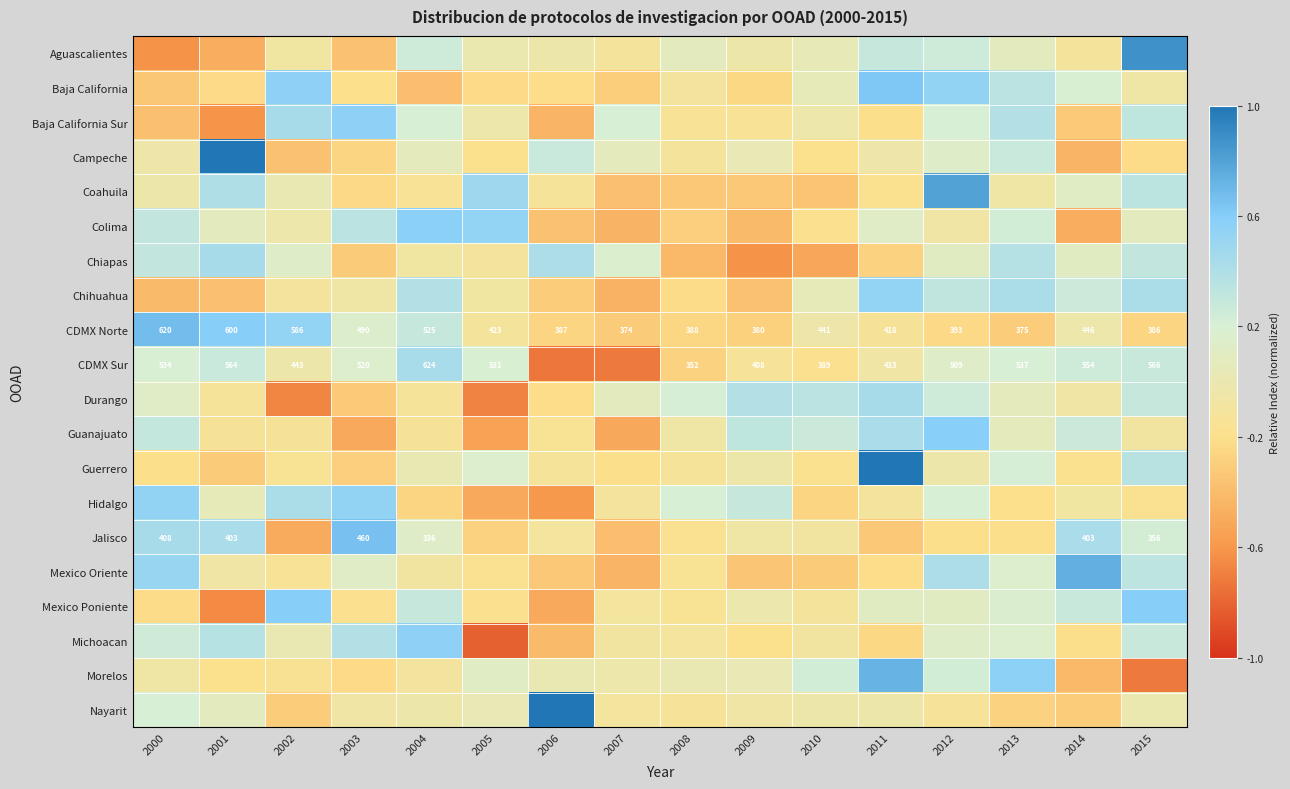

What is the maximum value for CDMX Norte?

0.7